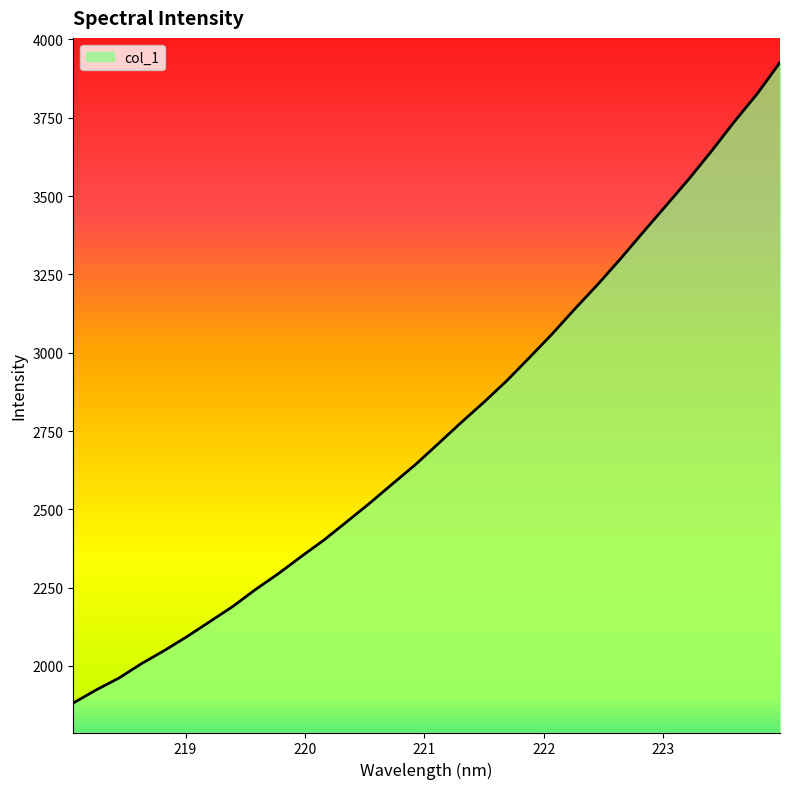

What is the average value?

2757.4